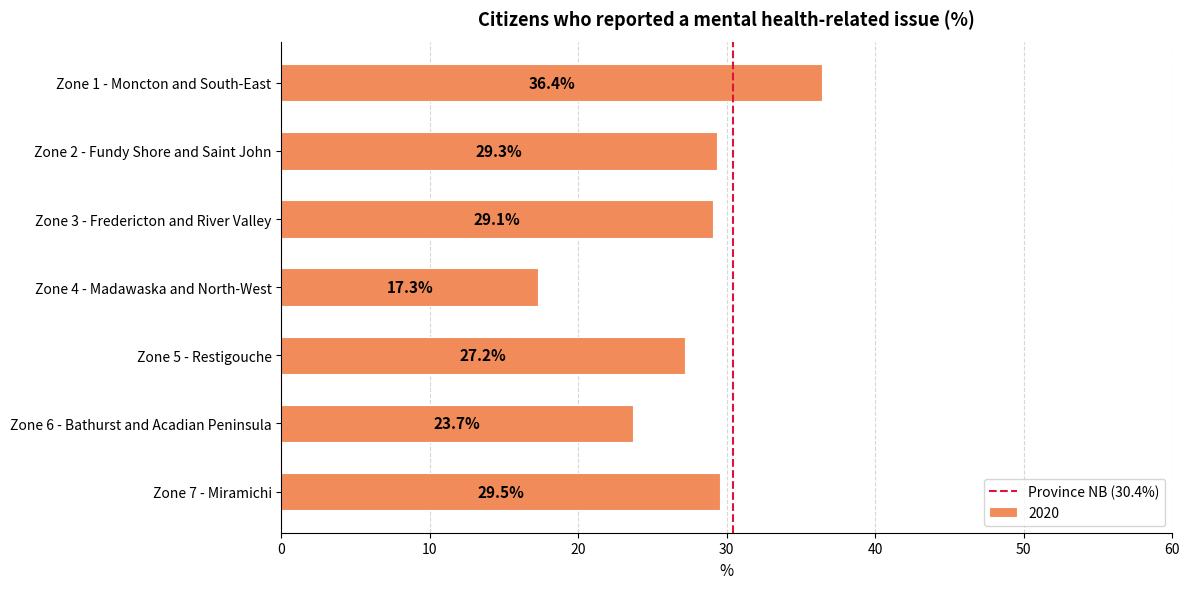

Does the chart contain stacked bars?

No